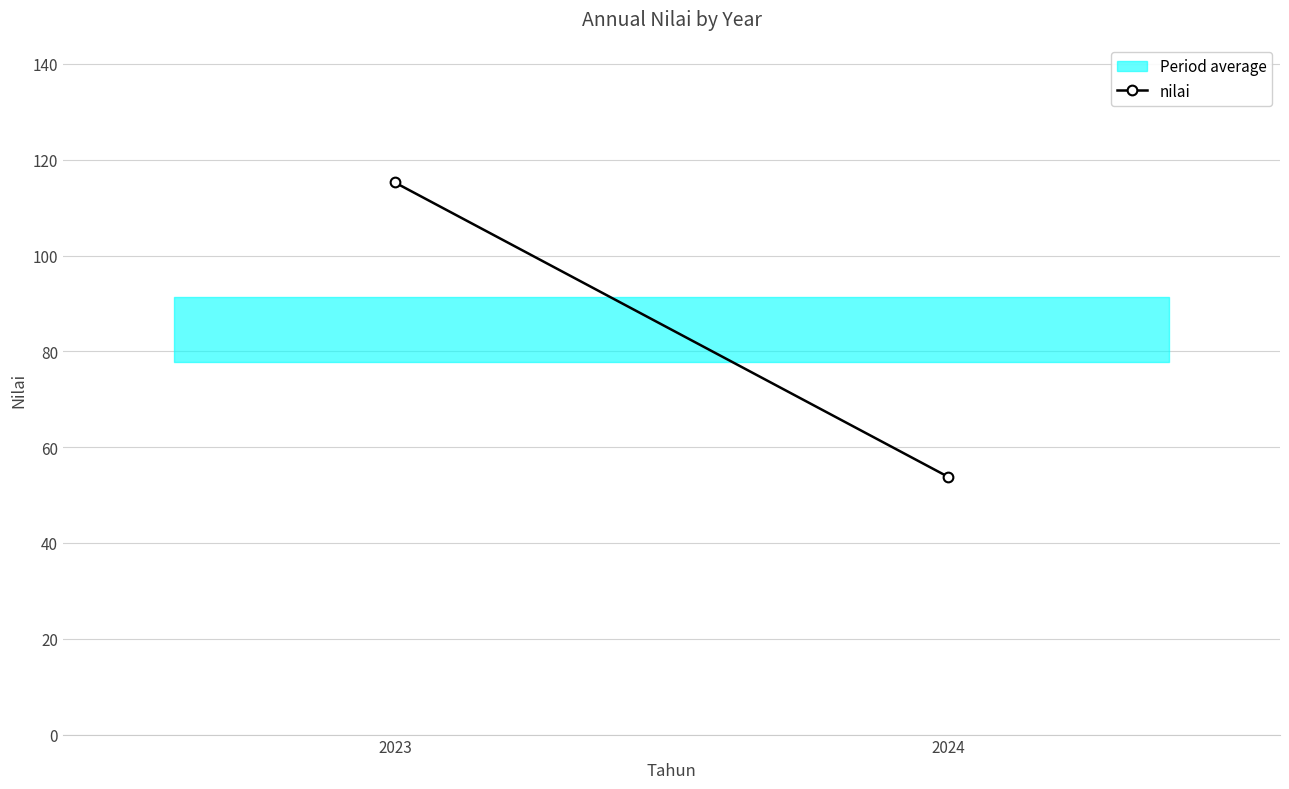

Approximately how many times larger is the value at 2024 compared to 2023?

0.5